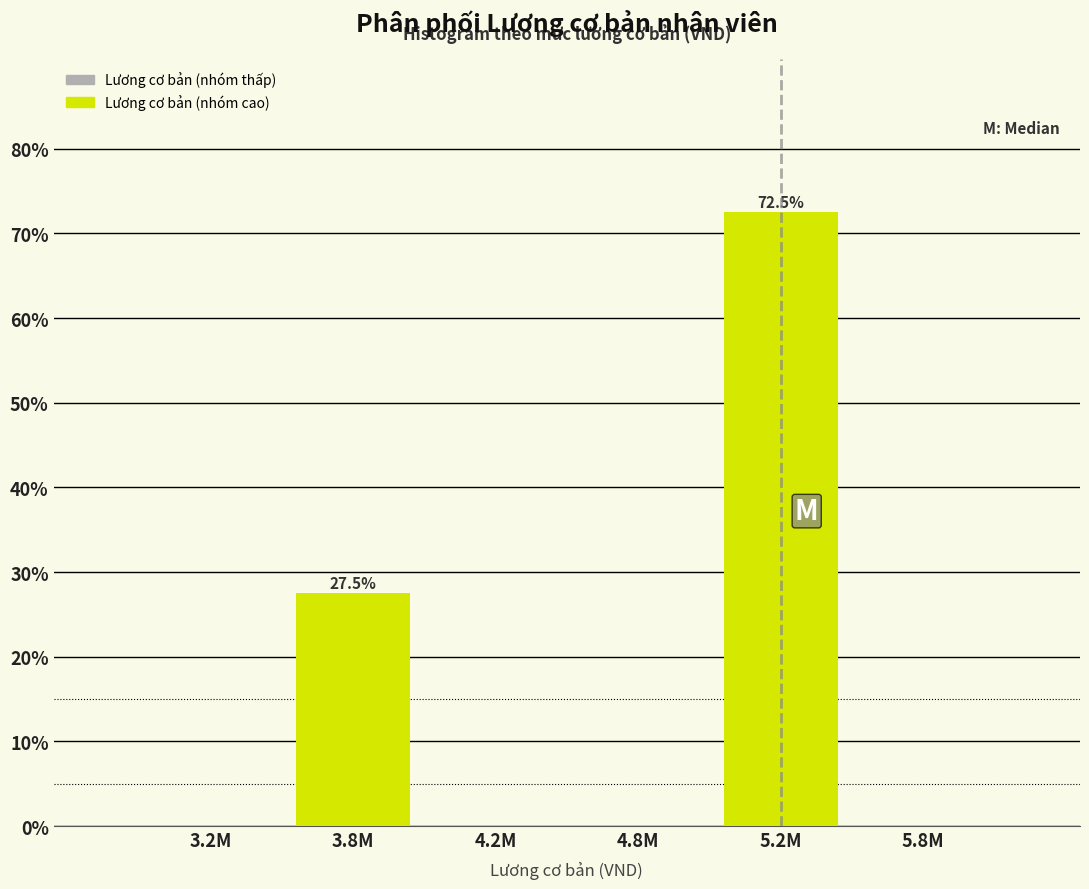

Reading right to left, extract all data points from this chart.

5.8M=0.0	5.2M=72.5	4.8M=0.0	4.2M=0.0	3.8M=27.5	3.2M=0.0